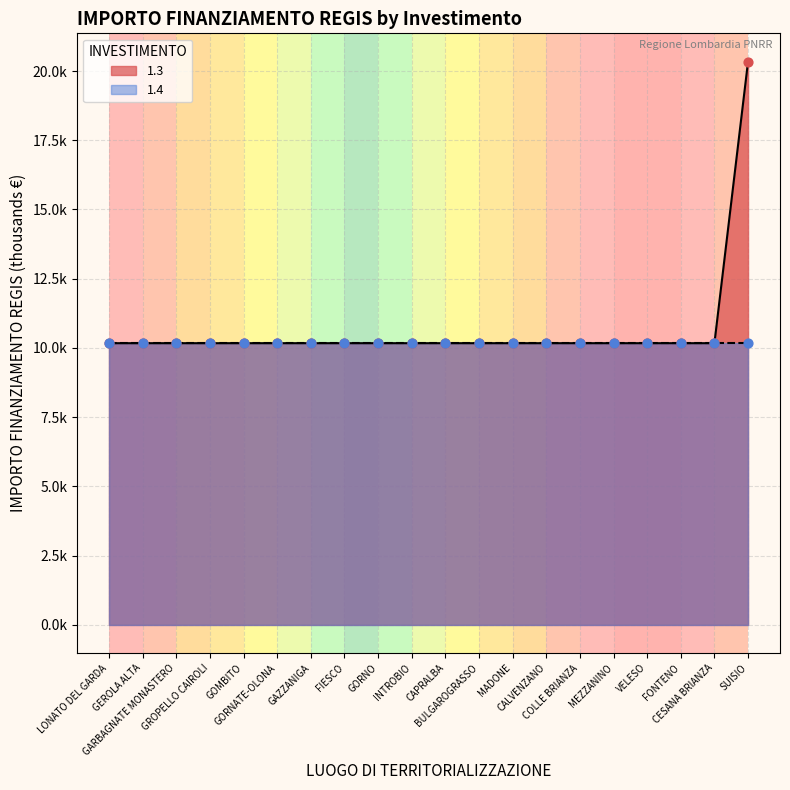

Which has a higher value, GARBAGNATE MONASTERO or CALVENZANO?

GARBAGNATE MONASTERO